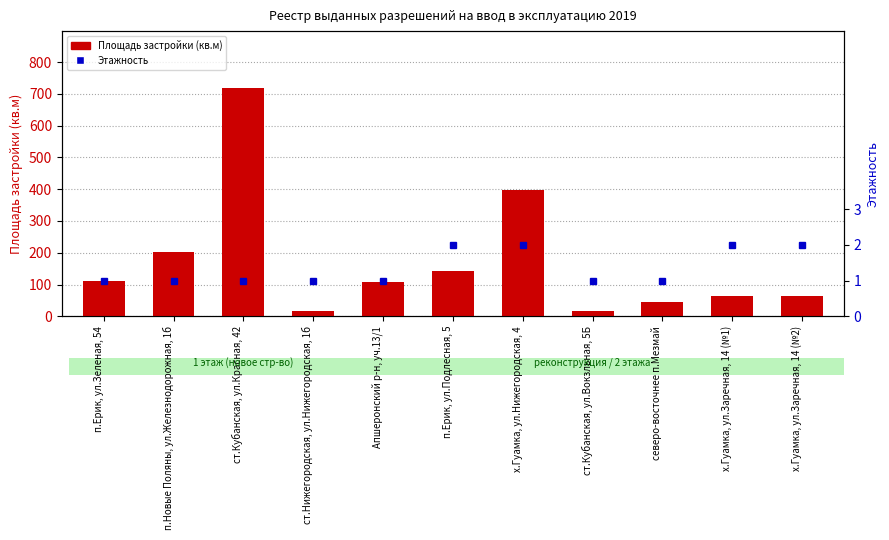

What are all the series names shown in the legend?

Площадь застройки (кв.м), Этажность